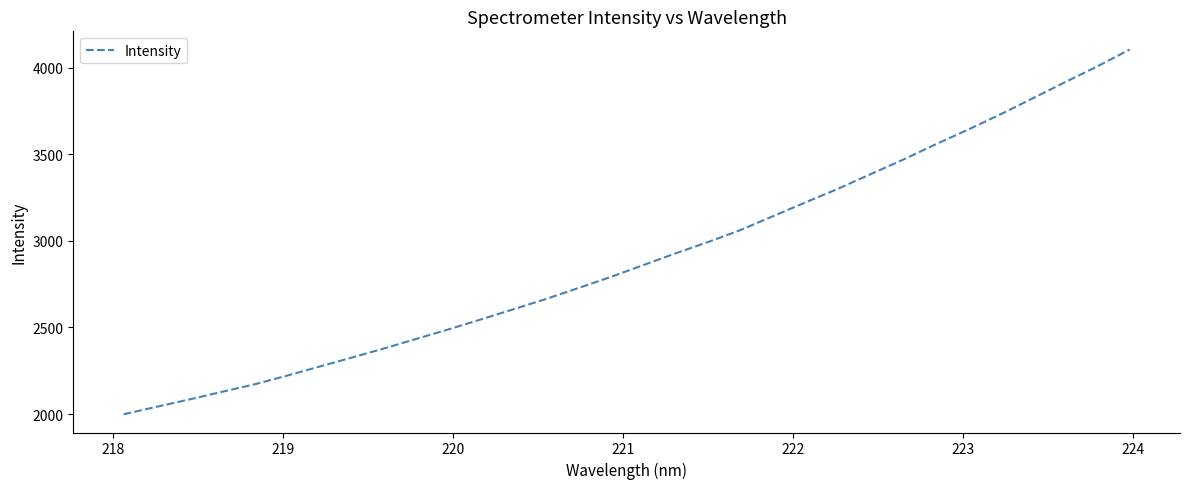

What is the maximum value shown in the chart?

4104.2